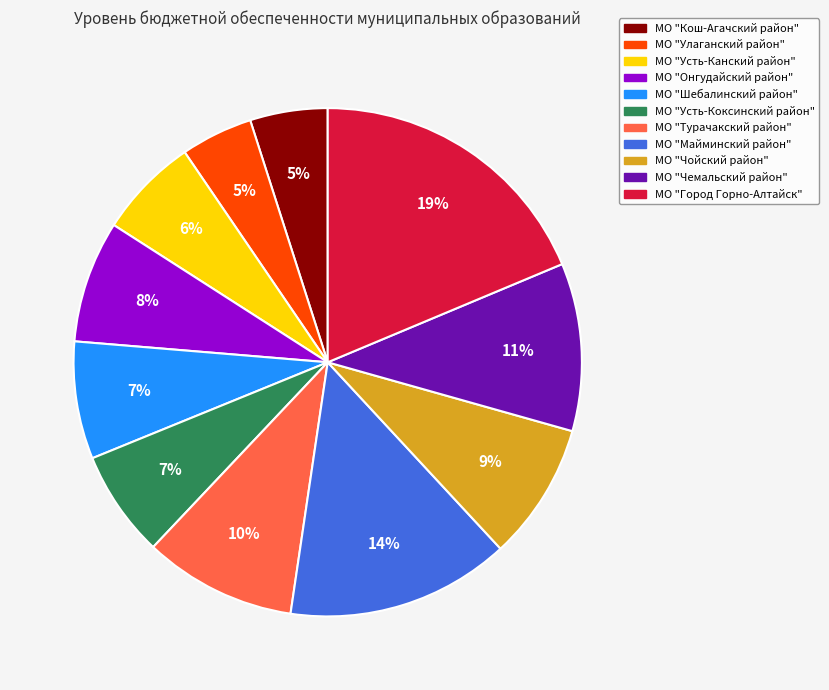

What is the largest slice in the pie chart?

МО "Город Горно-Алтайск"